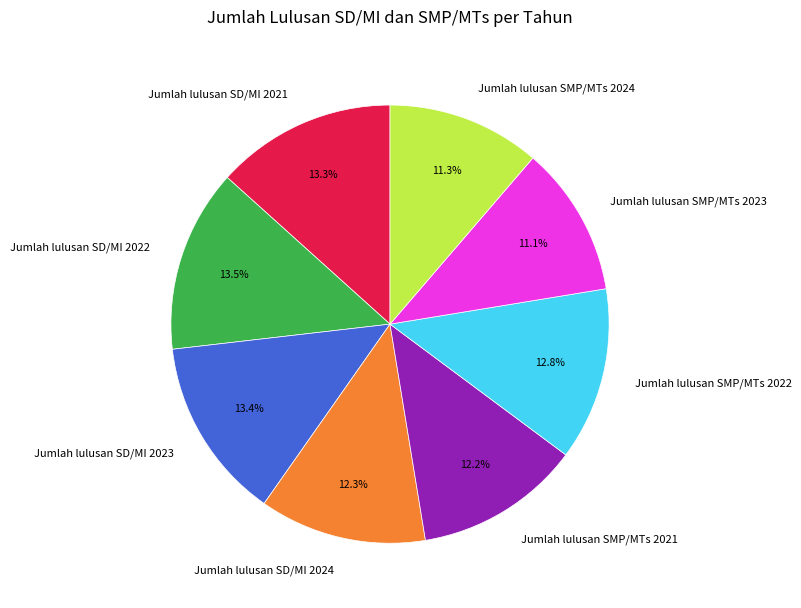

Approximately how many times larger is the value at Jumlah lulusan SD/MI 2022 compared to Jumlah lulusan SMP/MTs 2021?

1.1